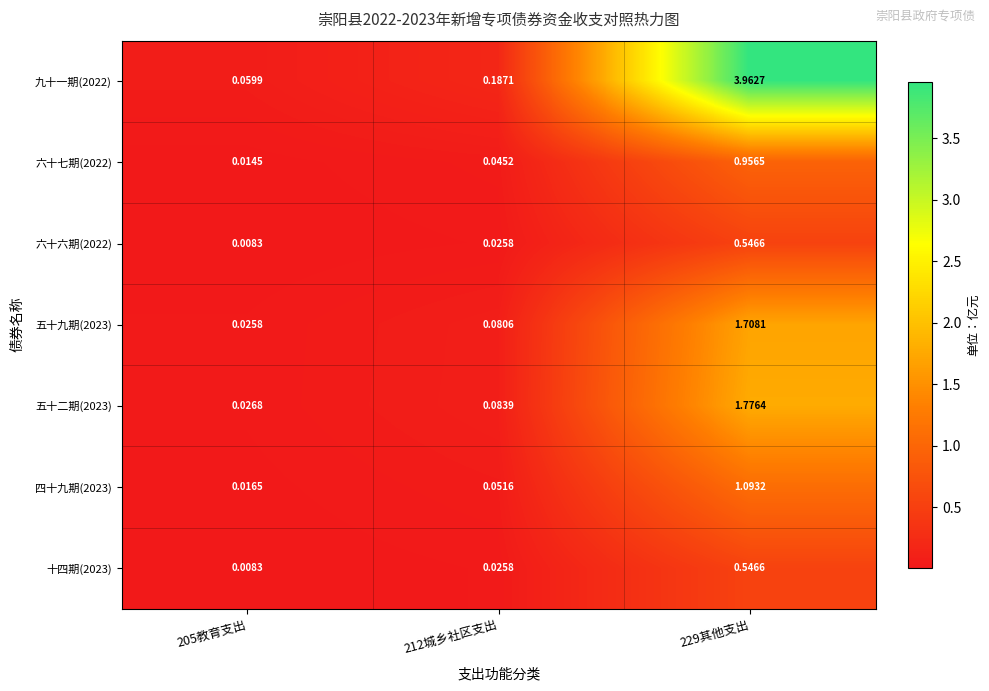

Is the value of 六十七期(2022) at 229其他支出 greater than the value of 五十九期(2023) at 229其他支出?

No